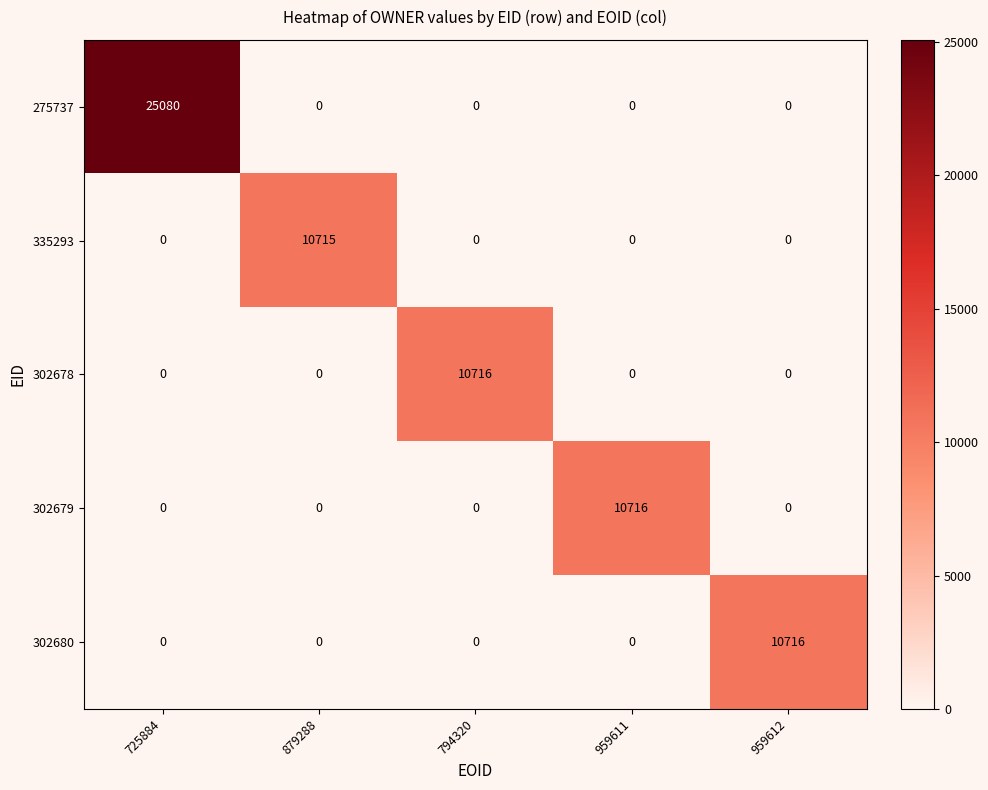

Which series has the widest spread of values?

275737